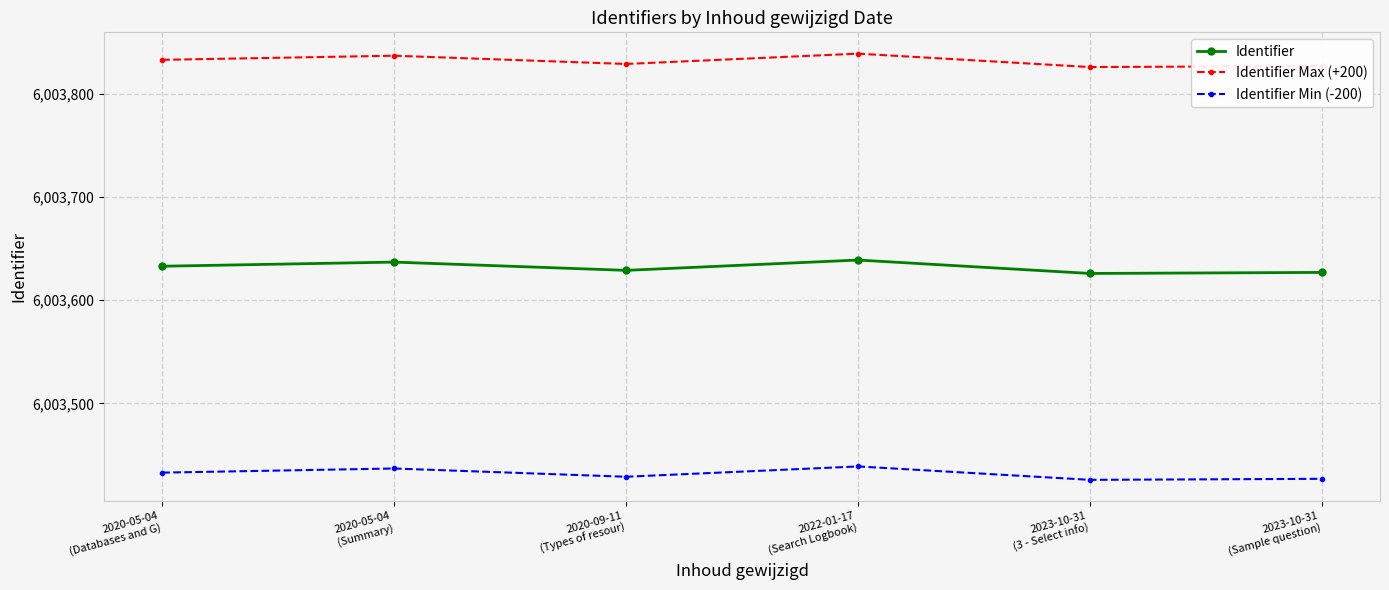

At which category does Identifier reach its first local peak?

2020-05-04
(Summary)